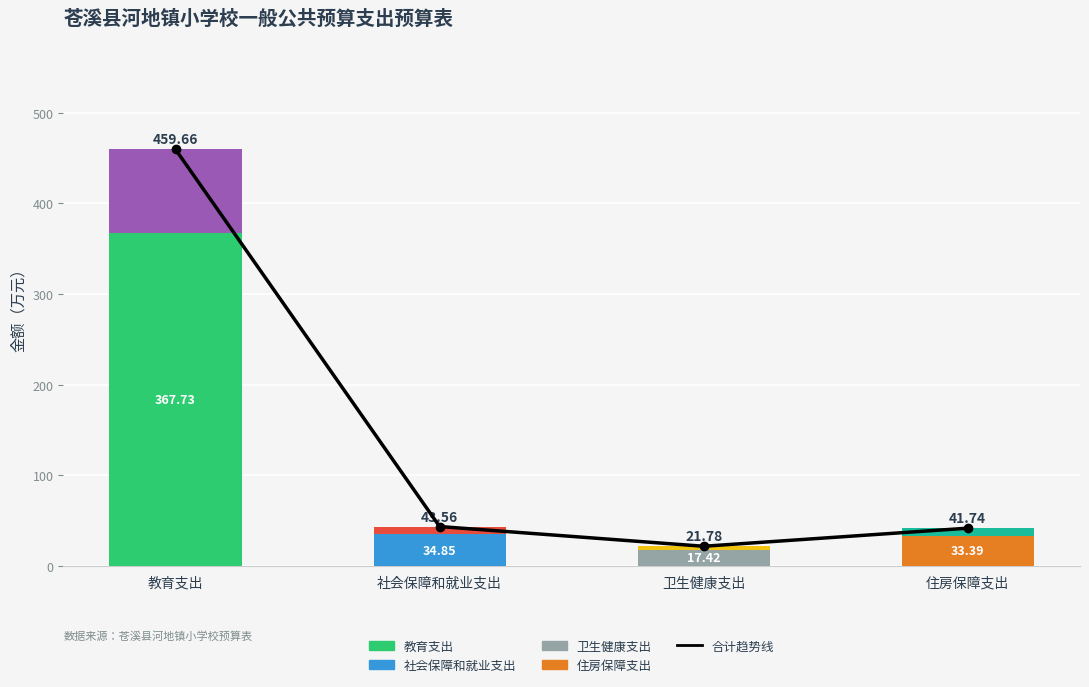

True or false: 合计趋势线 has a value of 21.8 at 卫生健康支出.

True